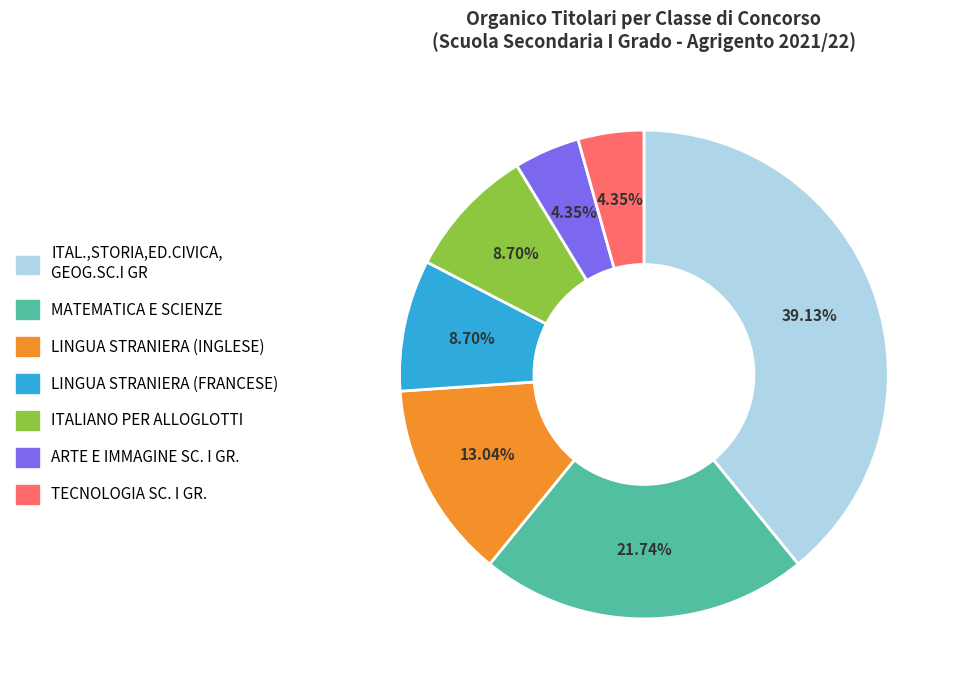

Does any single category account for the majority?

No